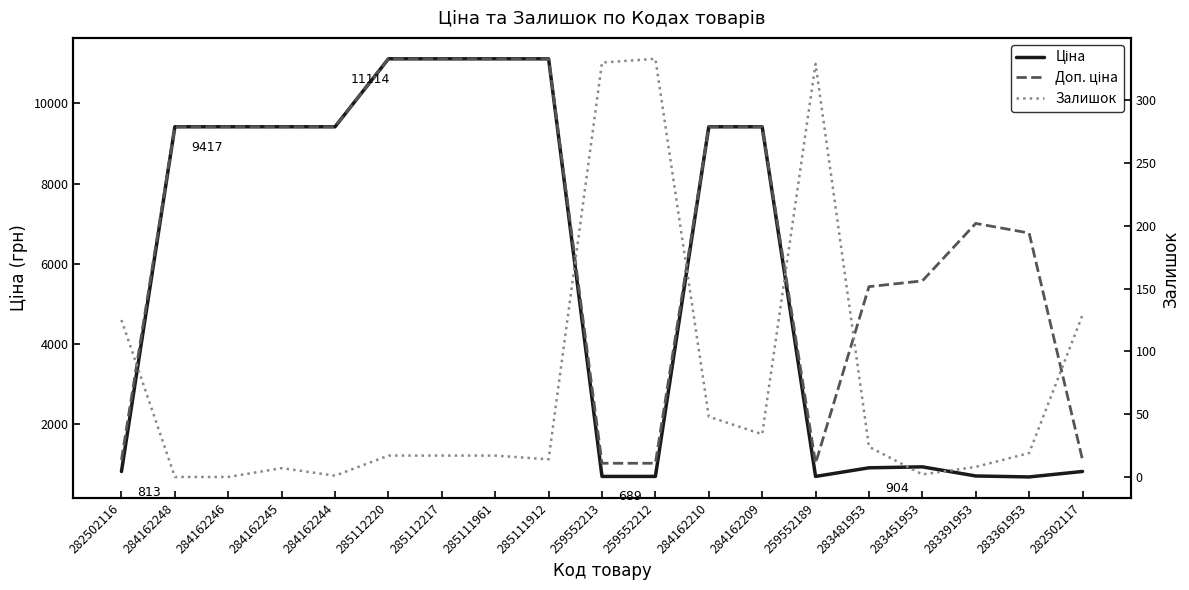

Does the chart display data point markers on the line(s)?

No